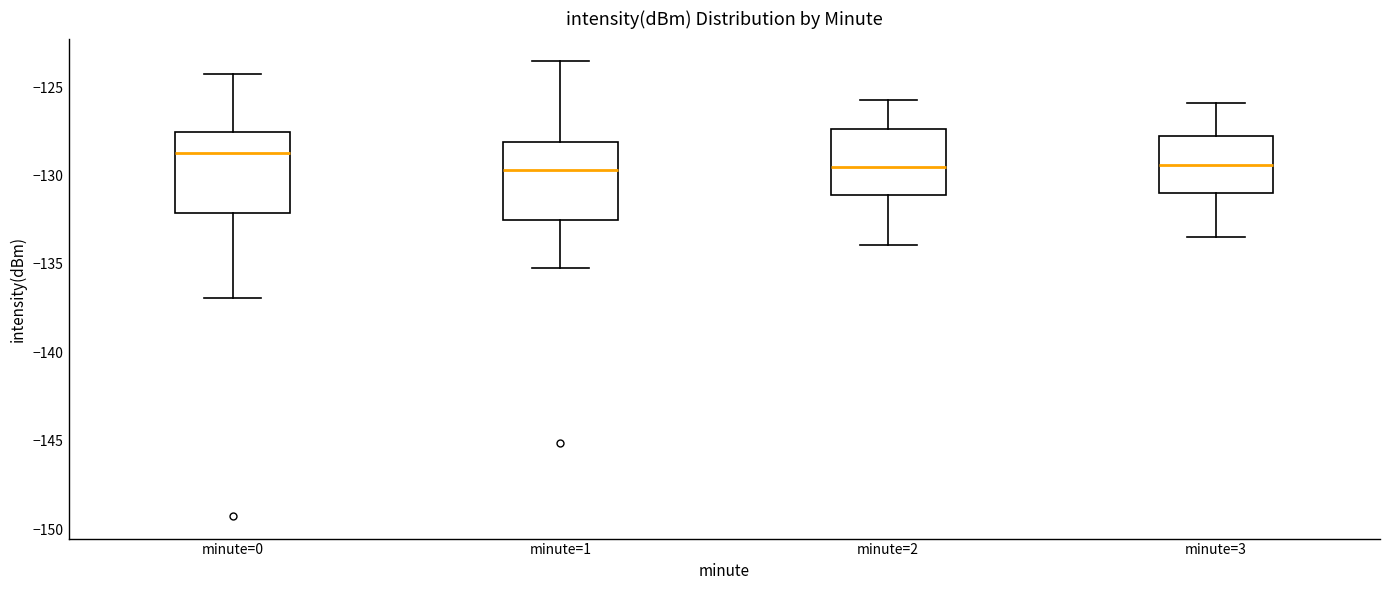

Reading left to right, transcribe this box plot: for each box, give where its median line is, the range the box spans, and where its two whiskers end, as read against the y-axis. The values are not printed on the chart, so give them approximately, as read against the axis.

minute=0: median -128.5, box -132.0 to -127.5, whiskers -137.0 to -124.5
minute=1: median -129.5, box -132.5 to -128.0, whiskers -135.0 to -123.5
minute=2: median -129.5, box -131.0 to -127.5, whiskers -134.0 to -125.5
minute=3: median -129.5, box -131.0 to -127.5, whiskers -133.5 to -126.0